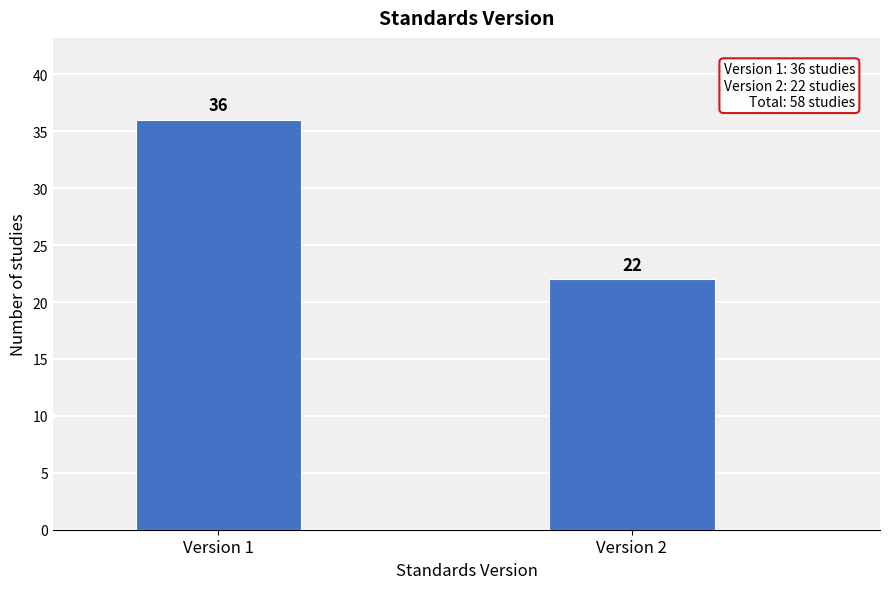

Reading left to right, extract all data points from this chart.

36	22